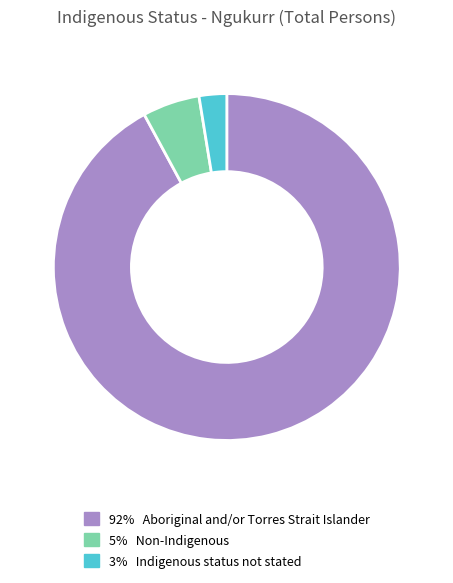

Is there any slice that represents more than half of the pie?

Yes